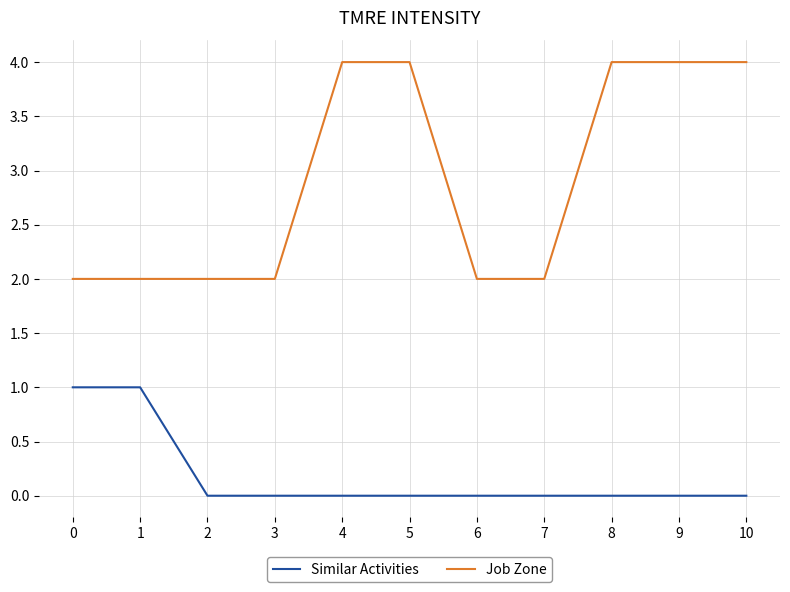

The Job Zone series shows 4 at 9. True or false?

True